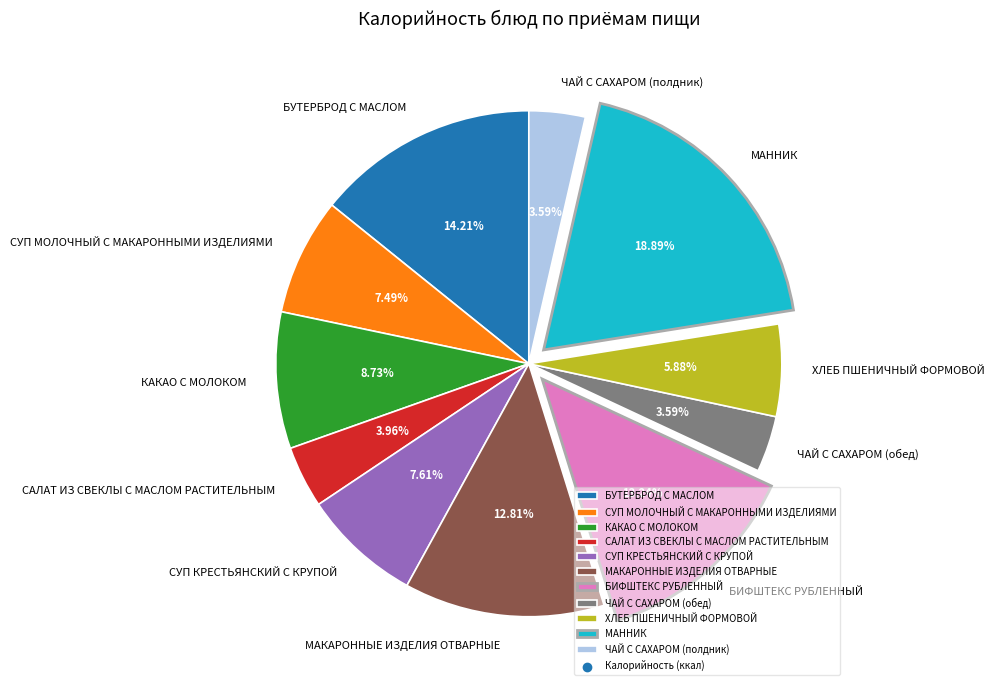

Which has a higher value, МАКАРОННЫЕ ИЗДЕЛИЯ ОТВАРНЫЕ or ХЛЕБ ПШЕНИЧНЫЙ ФОРМОВОЙ?

МАКАРОННЫЕ ИЗДЕЛИЯ ОТВАРНЫЕ